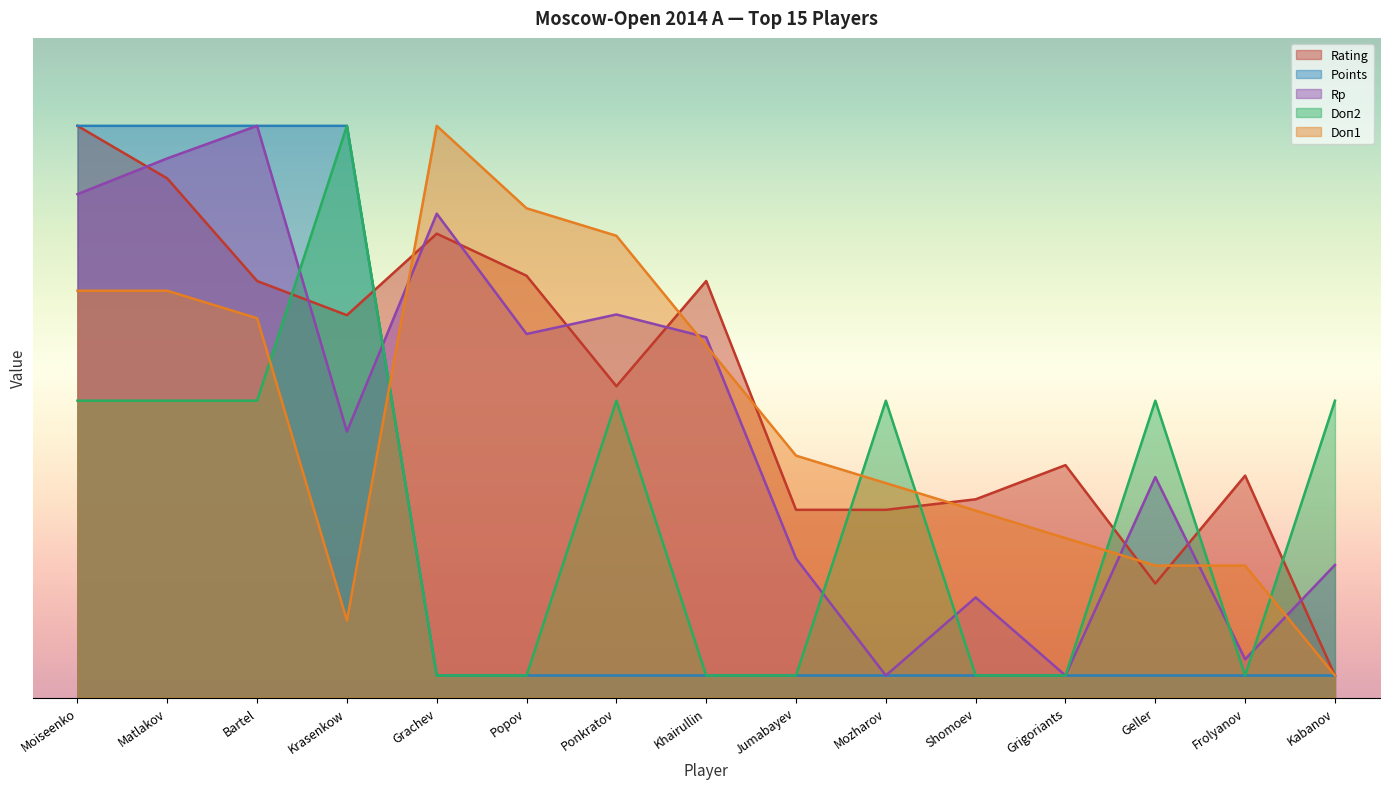

How many values in the Rp series exceed 24?

8